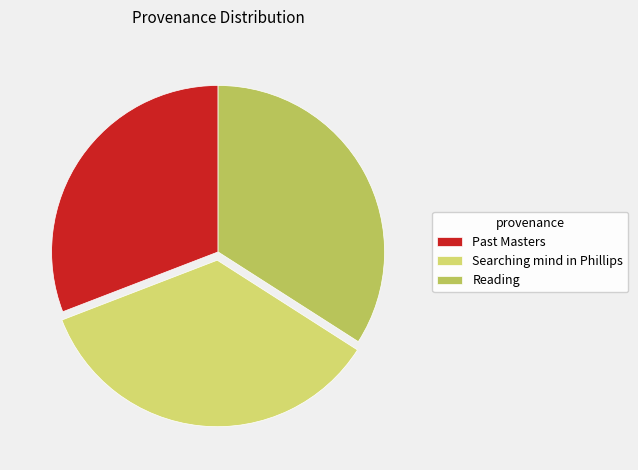

What is the ratio of the value at Searching mind in Phillips to the value at Reading?

1.0